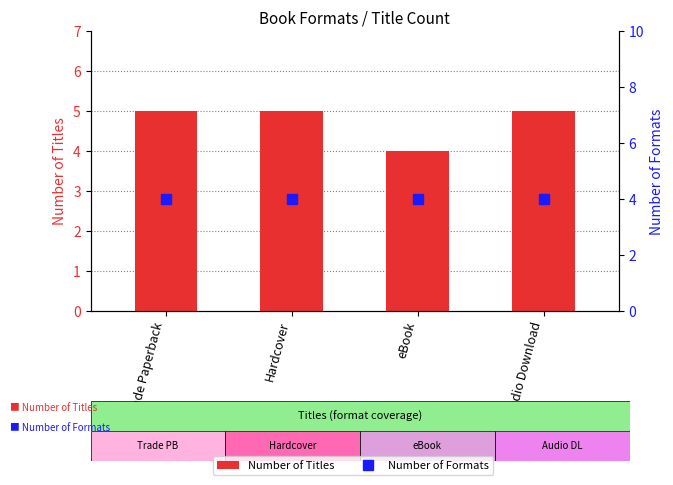

How many bars are there in each group?

2